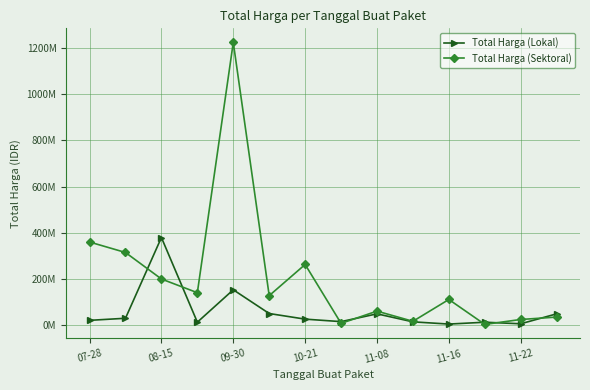

Which series has the largest total across all categories?

Total Harga (Sektoral)